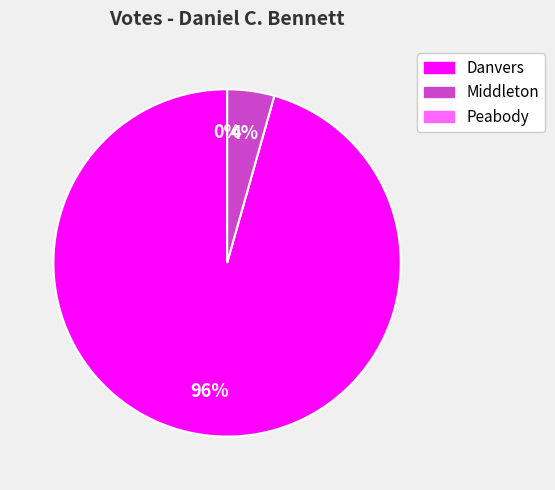

Does any single category account for the majority?

Yes